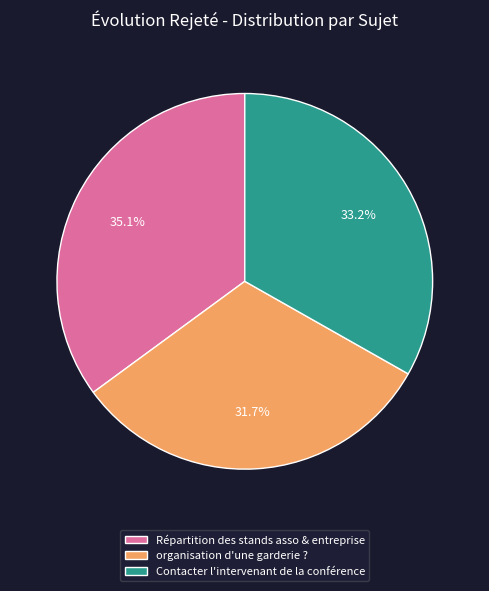

The Répartition des stands asso & entreprise slice represents 45% of the pie. True or false?

False